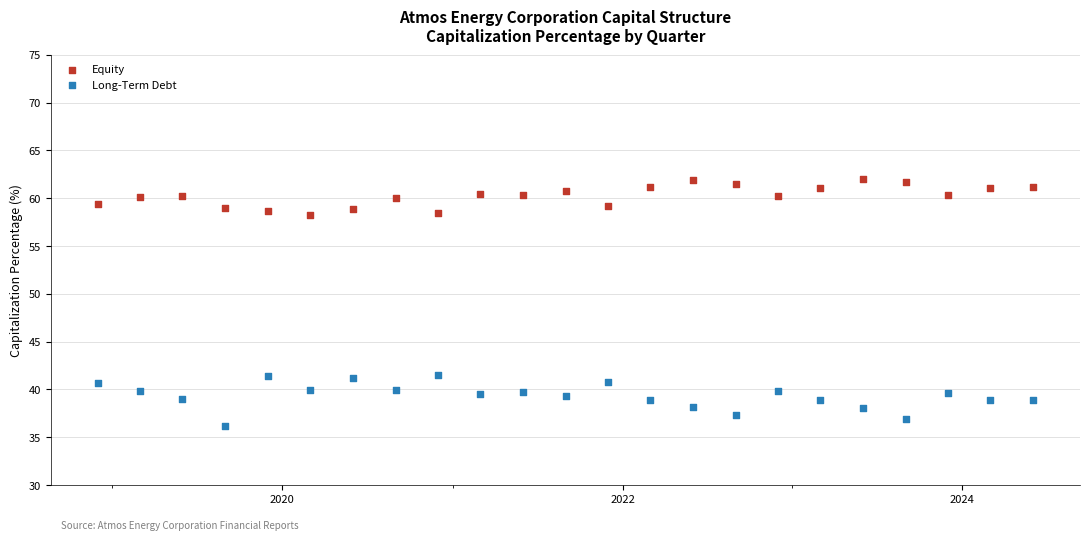

Which series reaches the maximum Y coordinate?

Equity